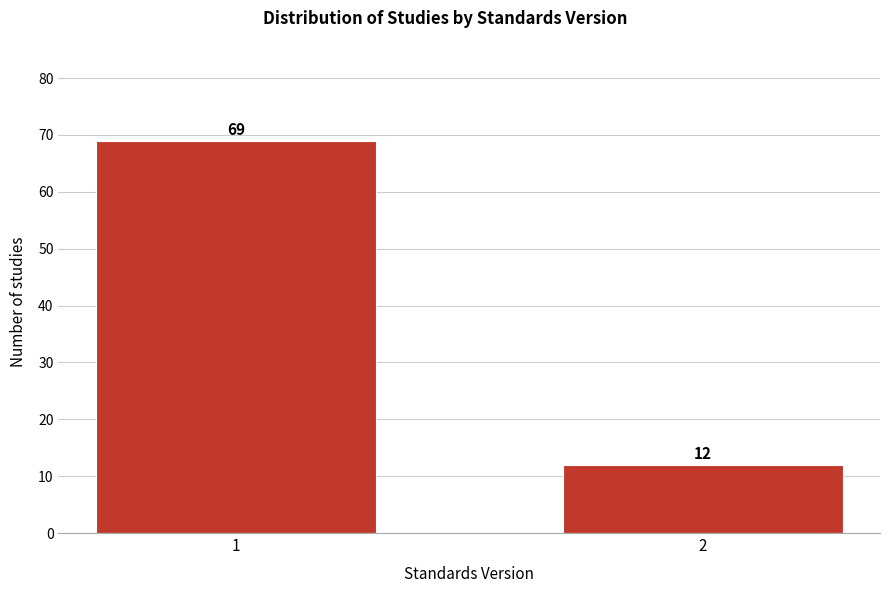

Reading left to right, extract all data points from this chart.

1=69	2=12